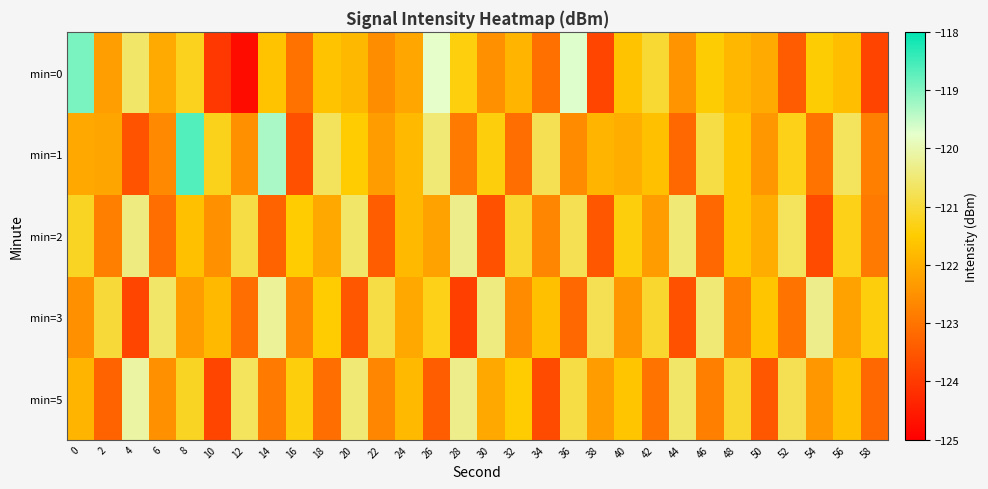

Between 24 and 54, which series saw the biggest shift?

min=2